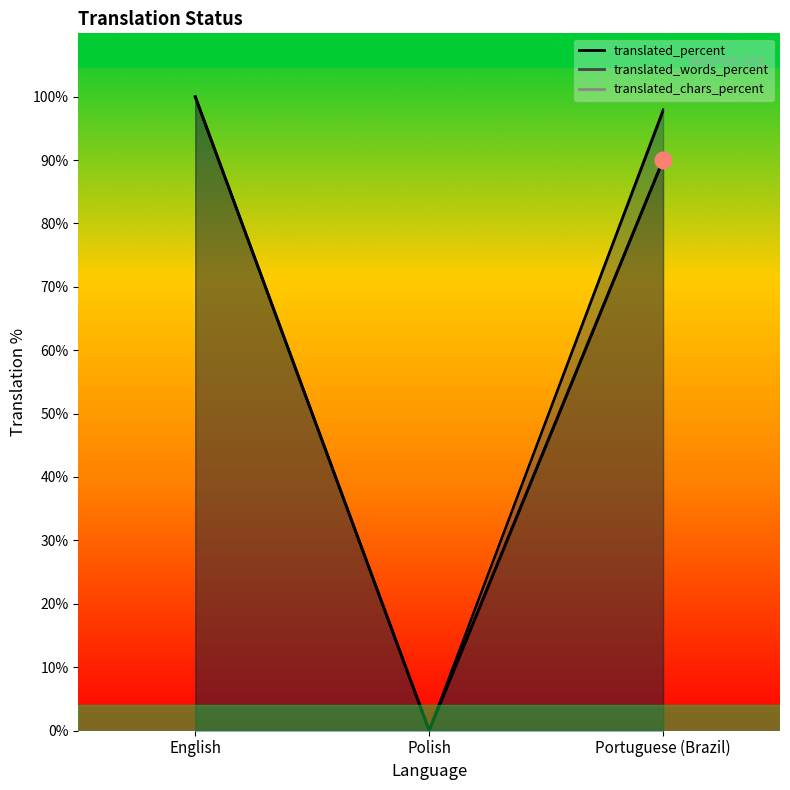

Reading left to right, what are all the values shown in this chart?

translated: 100.0	0.0	90.0
translated_percent: 100.0	0.0	90.0
translated_words_percent: 100.0	0.0	98.0
translated_words: 100.0	0.0	97.6